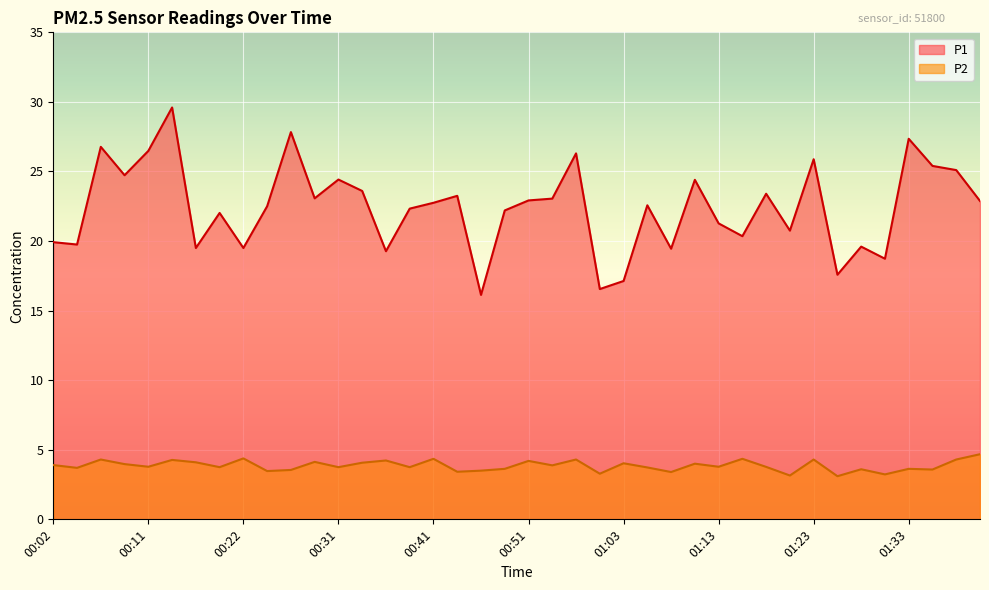

Is the value of P1 at 01:33 greater than the value of P2 at 01:31?

Yes